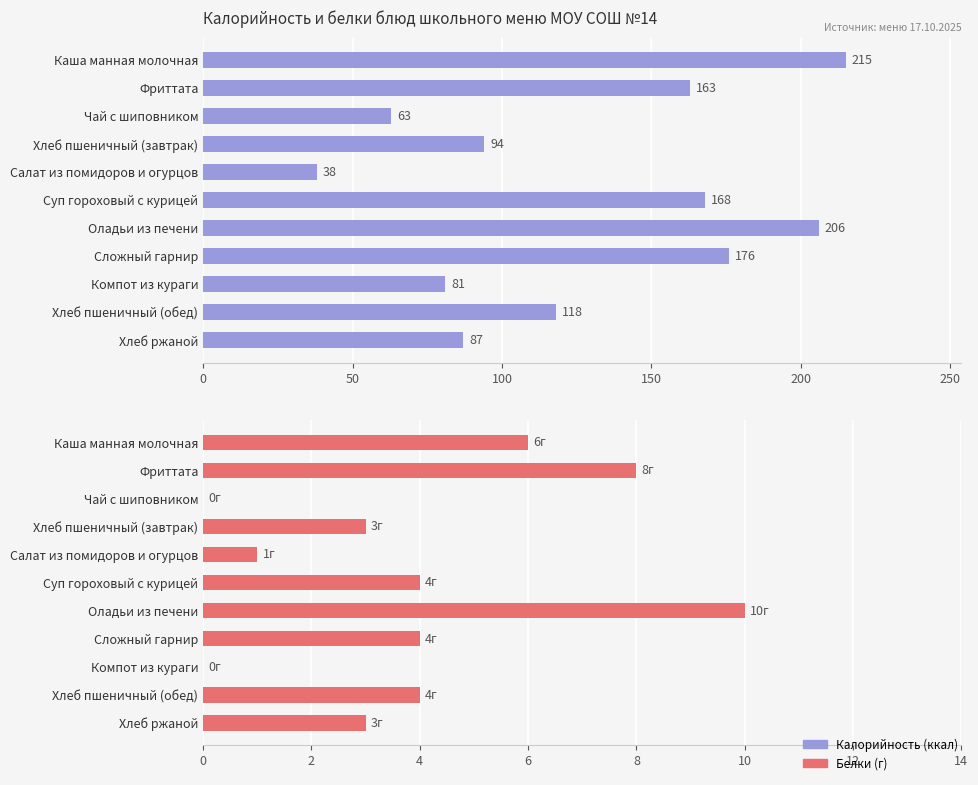

What is the total value across all series at Хлеб ржаной?

90